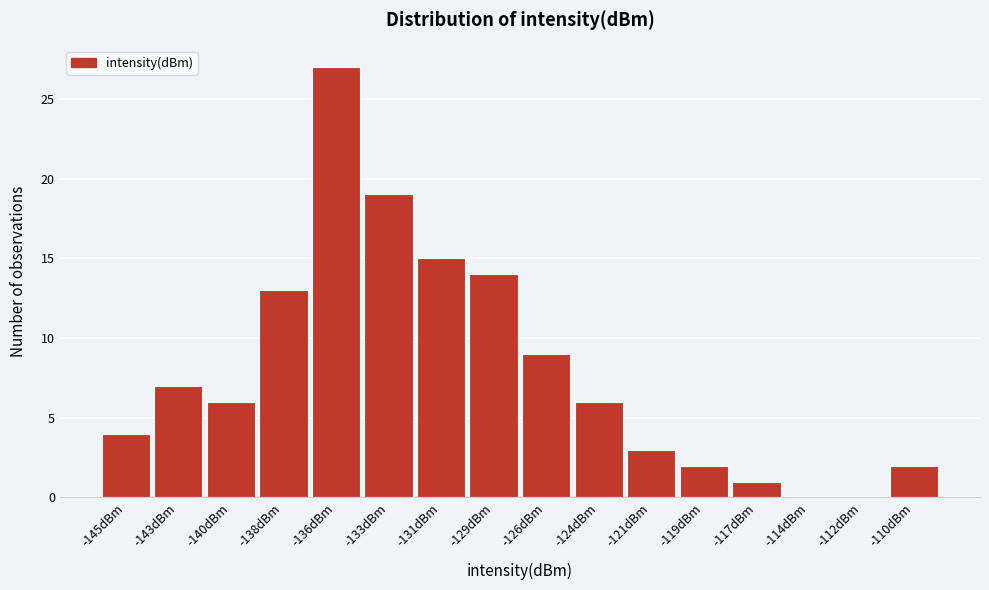

Reading right to left, list all the values displayed in this chart.

-110dBm=2	-112dBm=0	-114dBm=0	-117dBm=1	-119dBm=2	-121dBm=3	-124dBm=6	-126dBm=9	-129dBm=14	-131dBm=15	-133dBm=19	-136dBm=27	-138dBm=13	-140dBm=6	-143dBm=7	-145dBm=4